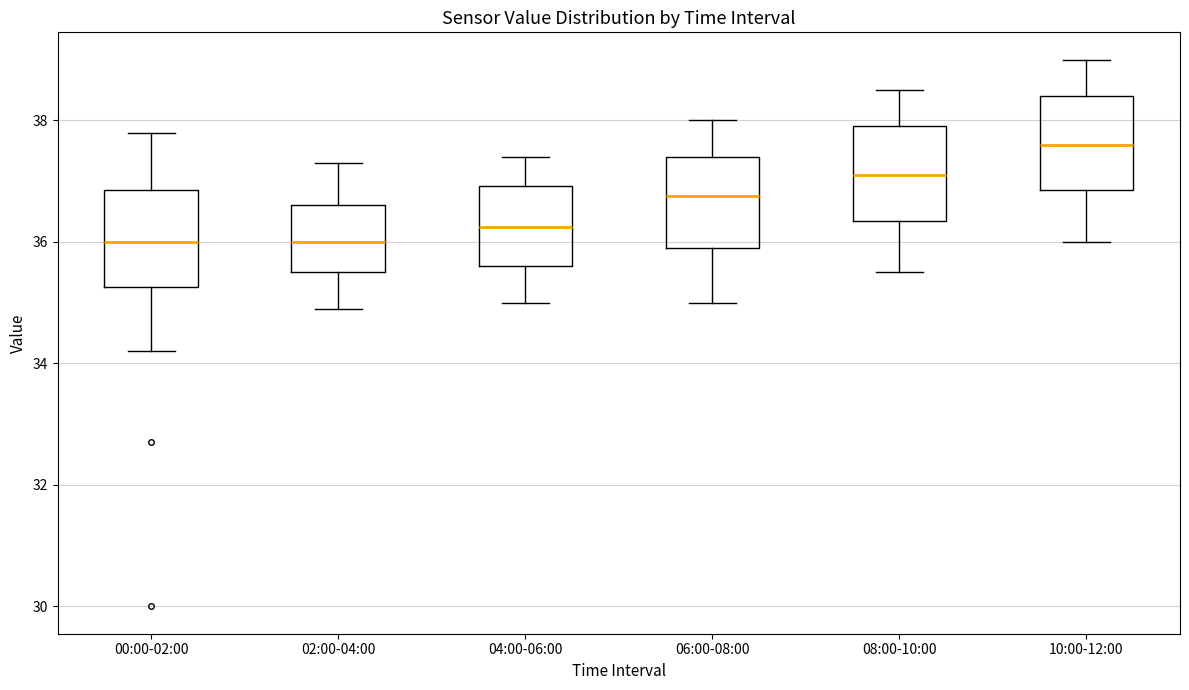

Where does the lower whisker of the box for 02:00-04:00 end on the y-axis? The values are not printed on the chart, so give them approximately, as read against the axis.

35.0